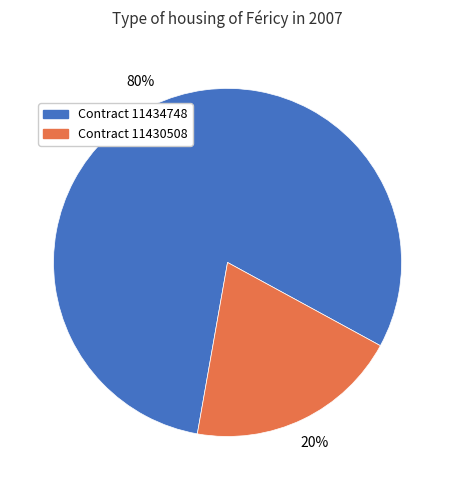

To the nearest percent, what percentage of the pie is Contract 11430508?

20%